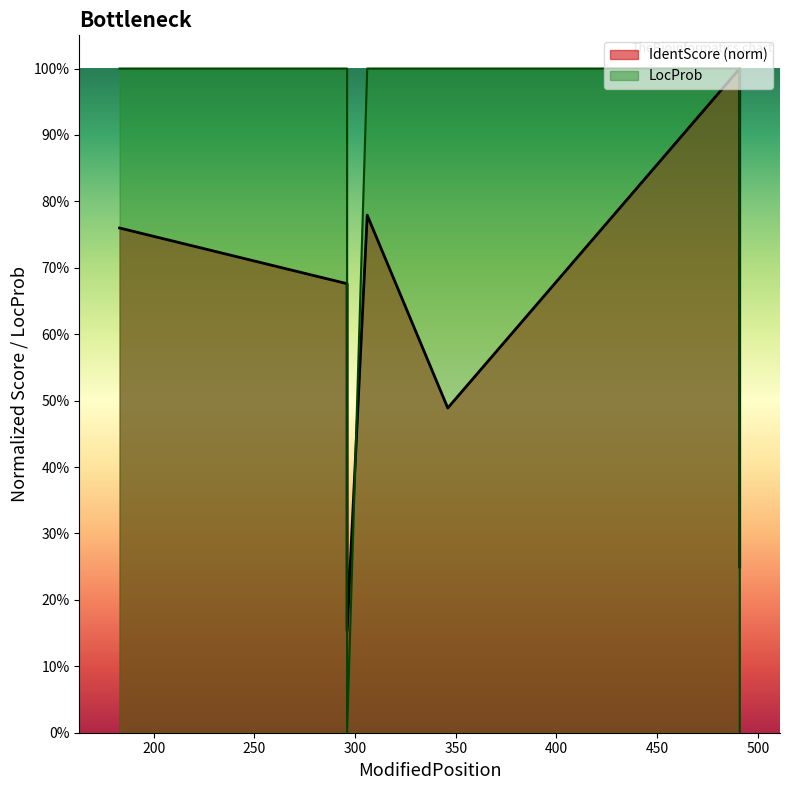

Reading left to right, transcribe all the data shown in this chart.

IdentScore: 183=0.8	296=0.7	296=0.2	306=0.8	346=0.5	491=1.0	491=0.2
LocProb: 183=1.0	296=1.0	296=0.0	306=1.0	346=1.0	491=1.0	491=0.0